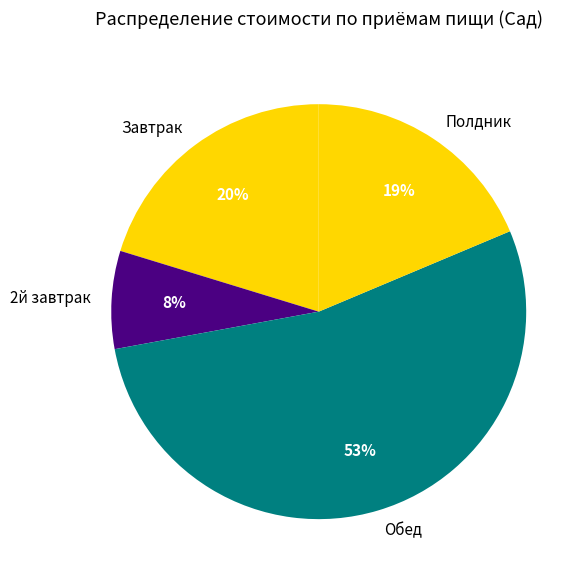

How many slices are in this pie chart?

4